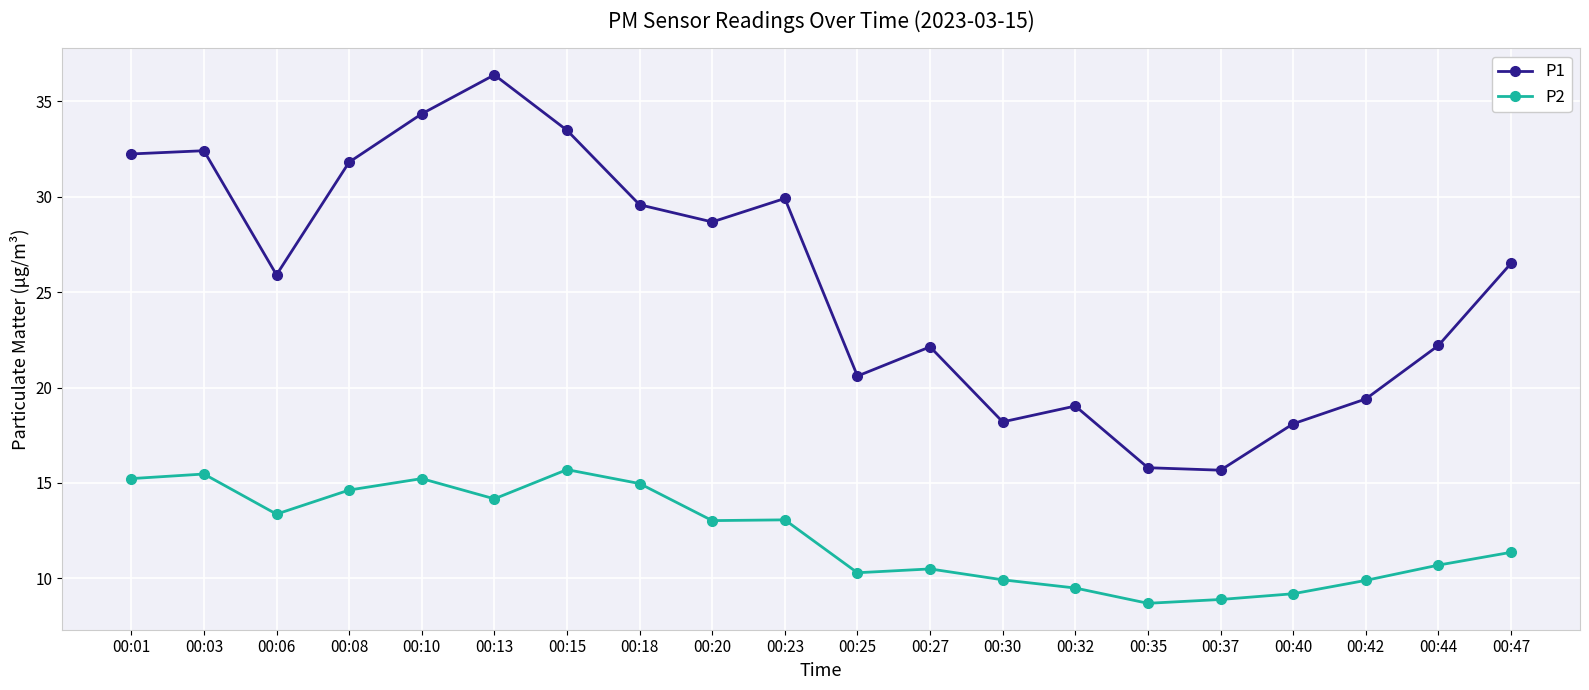

What is the difference between the highest and lowest values at 00:44?

11.5